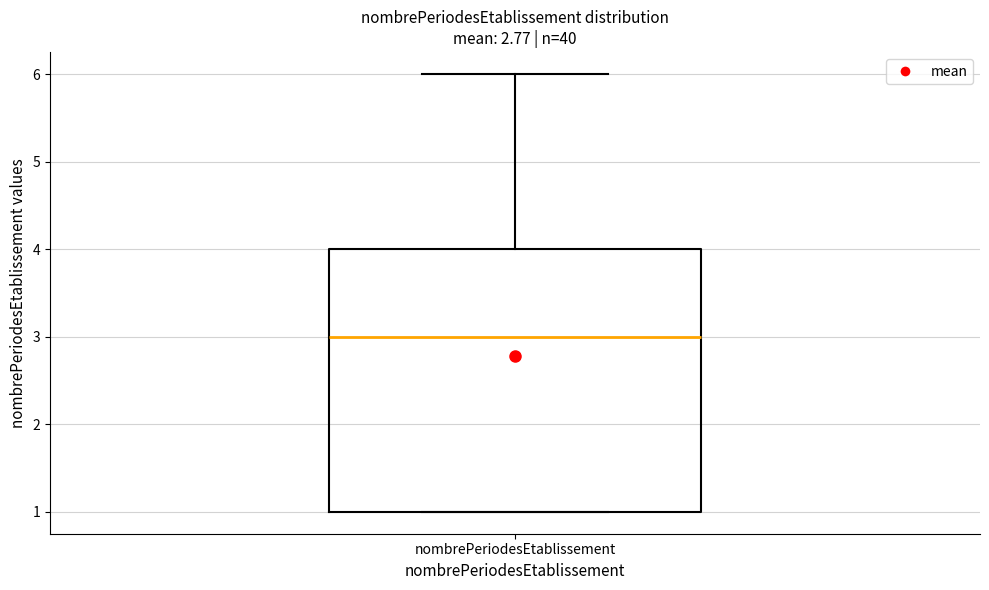

Transcribe this box plot: give where the median line is, the range the box spans, and where the two whiskers end, as read against the y-axis. The values are not printed on the chart, so give them approximately, as read against the axis.

median 3, box 1 to 4, whiskers 1 to 6